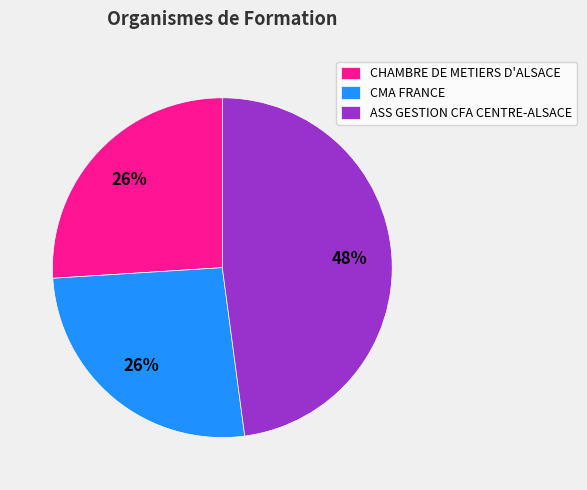

What is the largest slice in the pie chart?

ASS GESTION CFA CENTRE-ALSACE